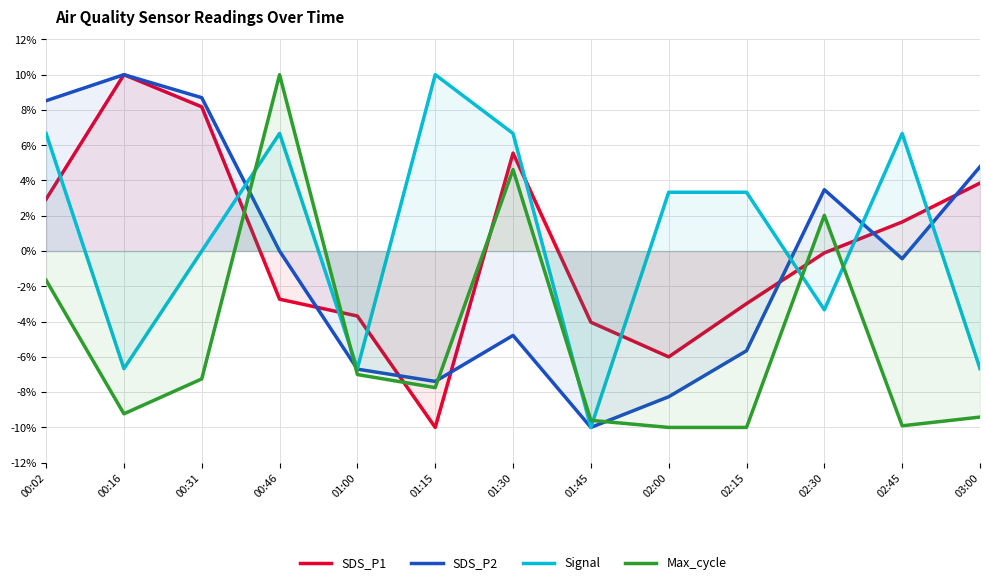

What is the greatest value displayed?

10.0